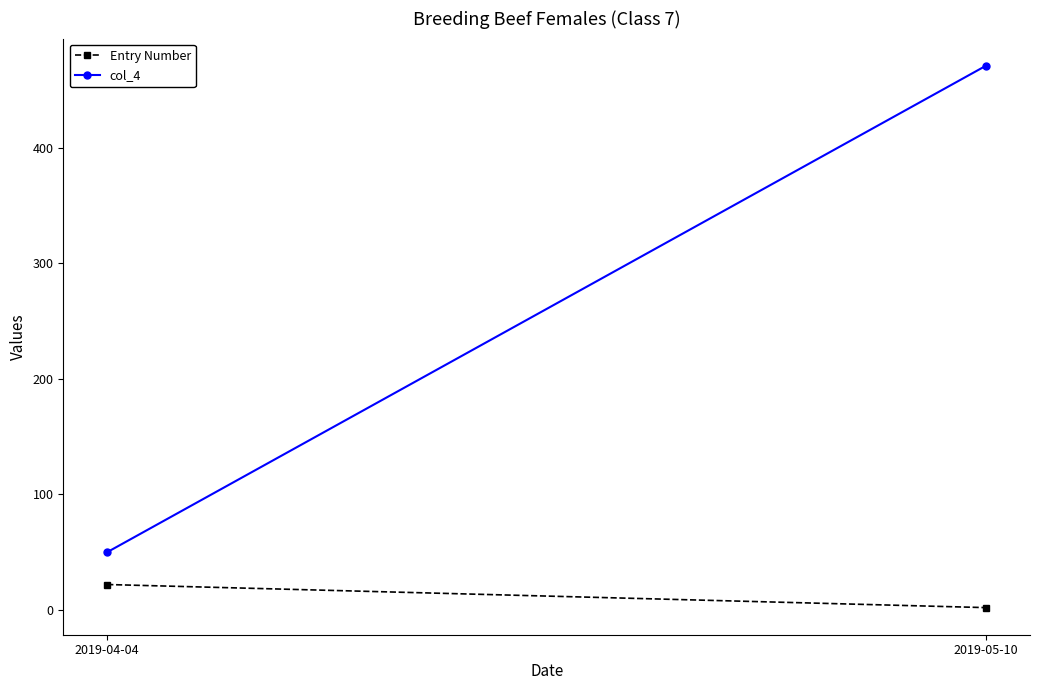

Count the number of categories in the chart.

2